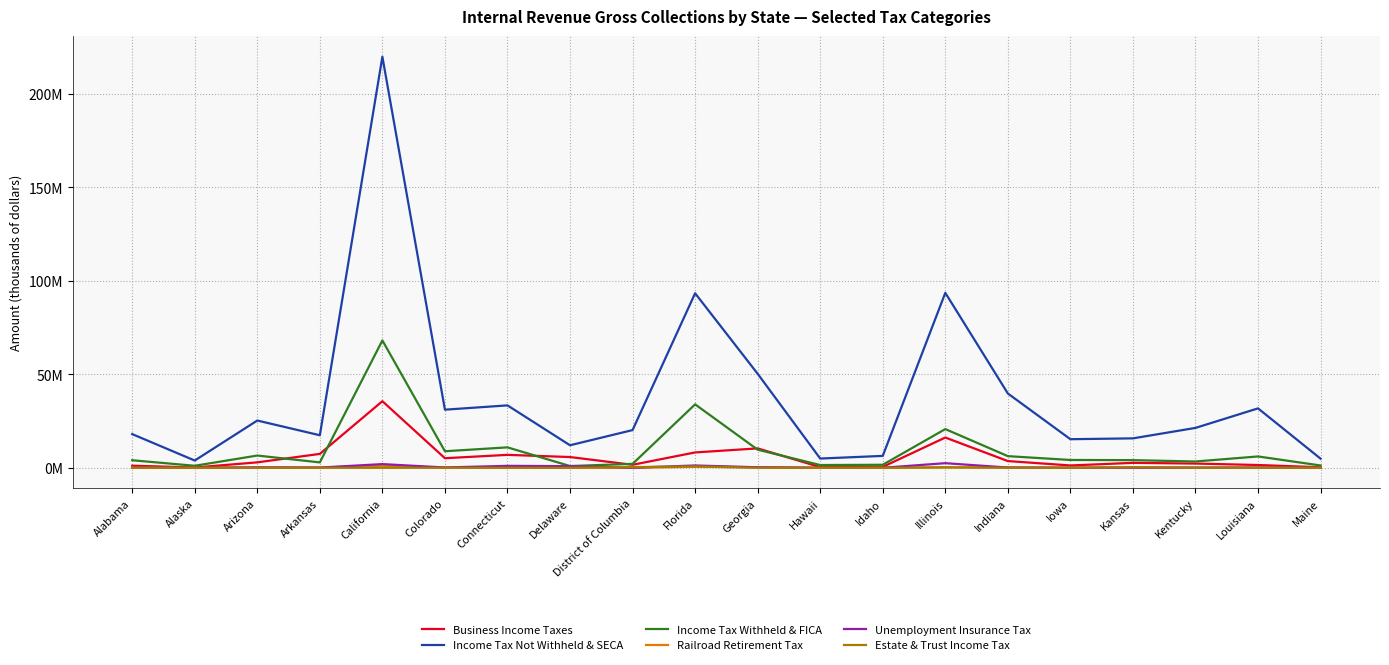

Where is the first local maximum for Estate & Trust Income Tax?

California